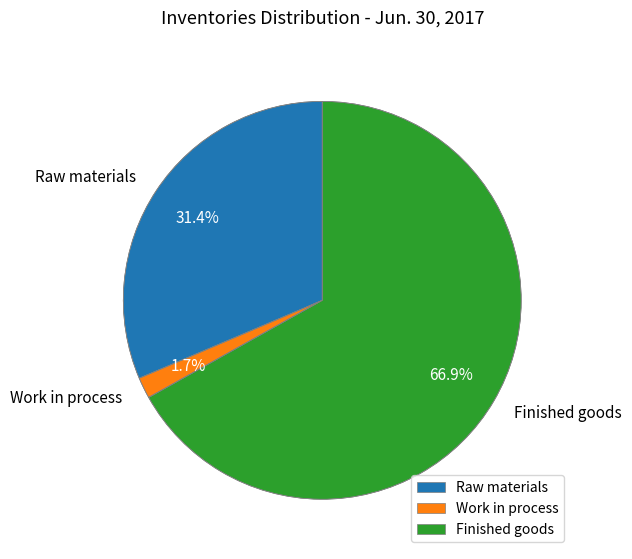

Which slice is the largest?

Finished goods